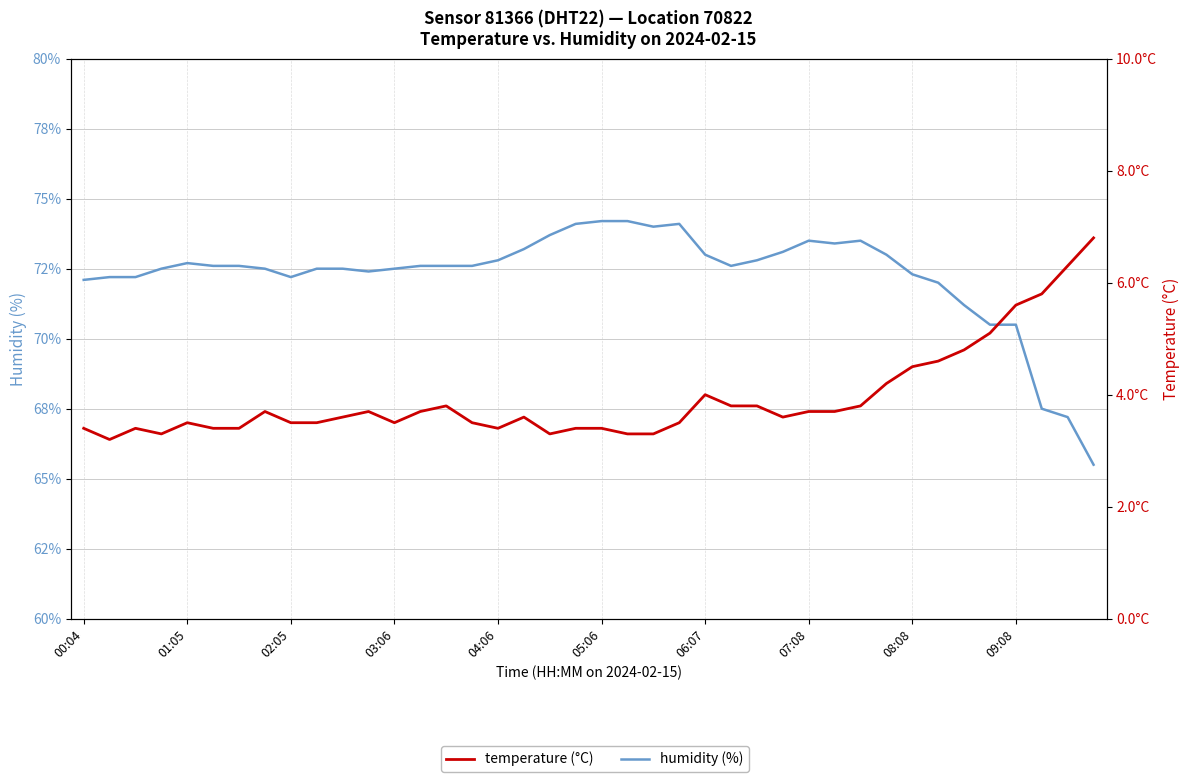

What is the total value across all series at 06:07?

77.0